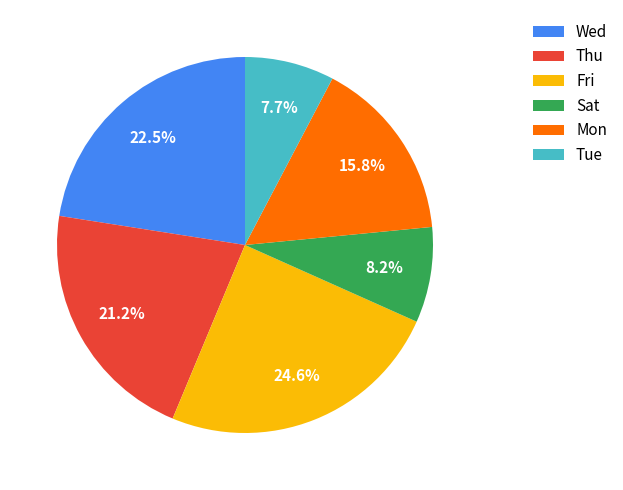

Which slice is the smallest?

Tue